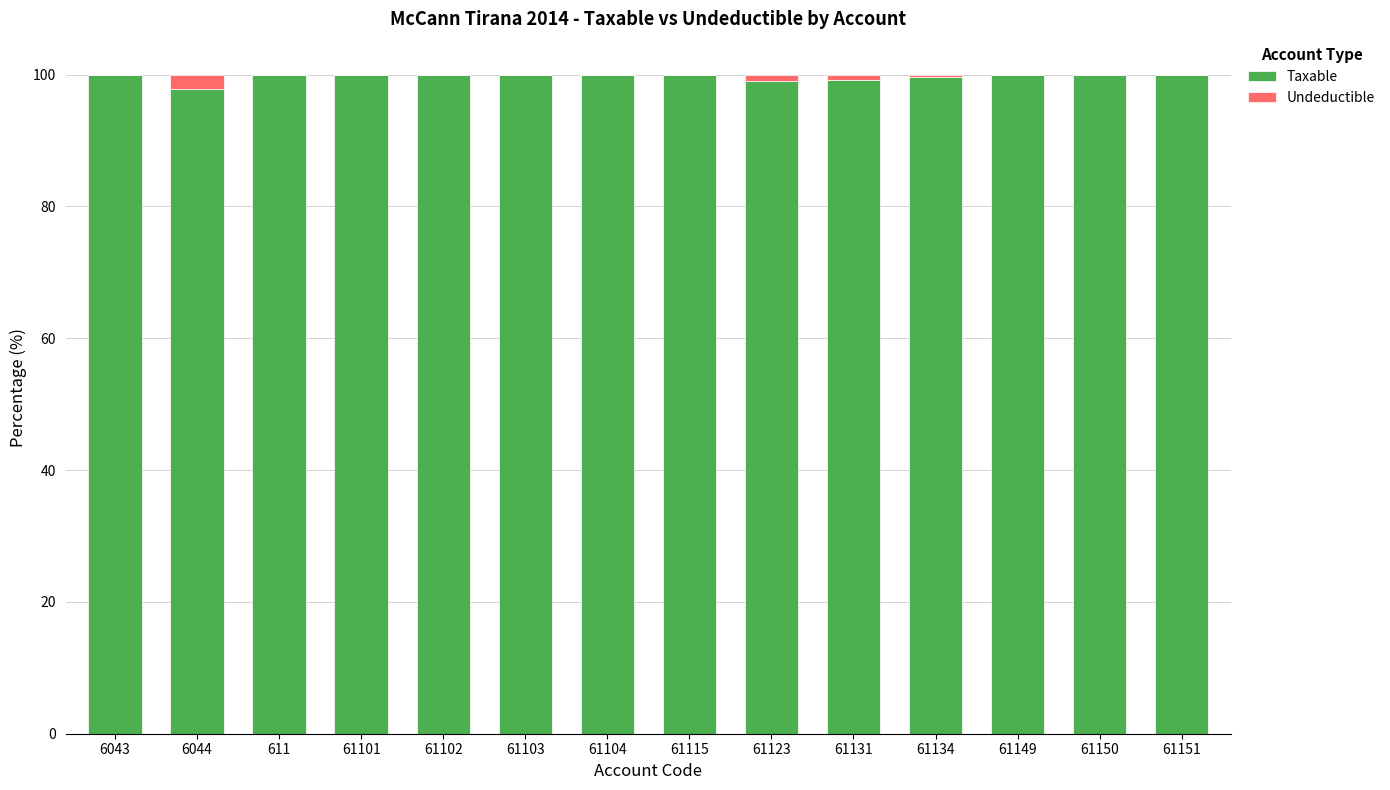

True or false: Taxable has a value of 99.2 at 61131.

True